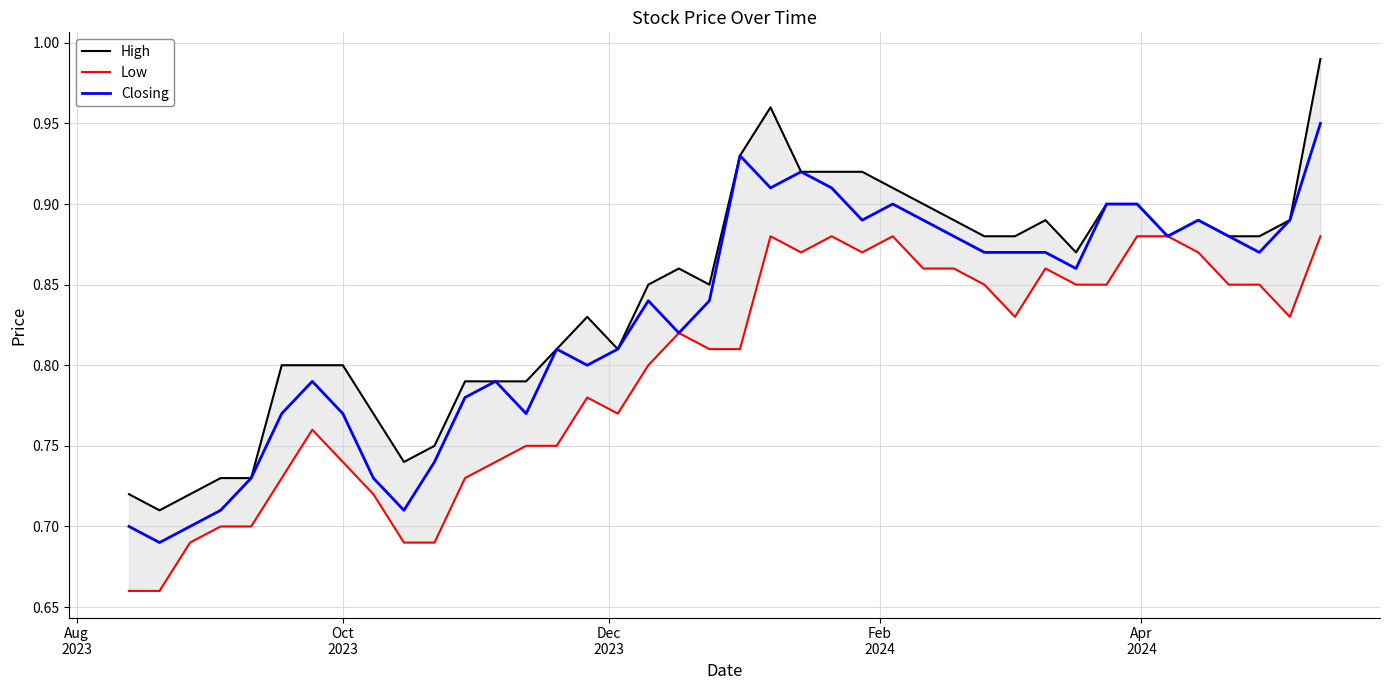

The Closing series shows 0.5 at 13. True or false?

False